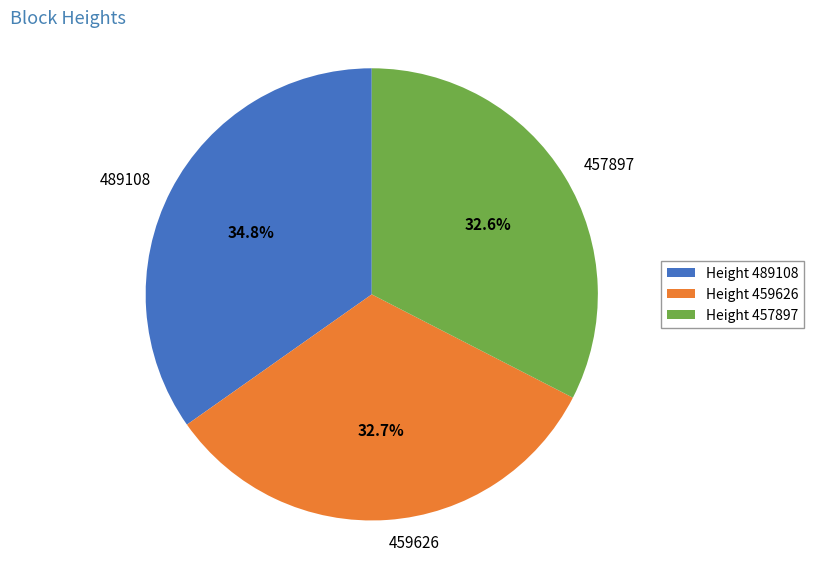

What is the ratio of the value at 457897 to the value at 489108?

0.9